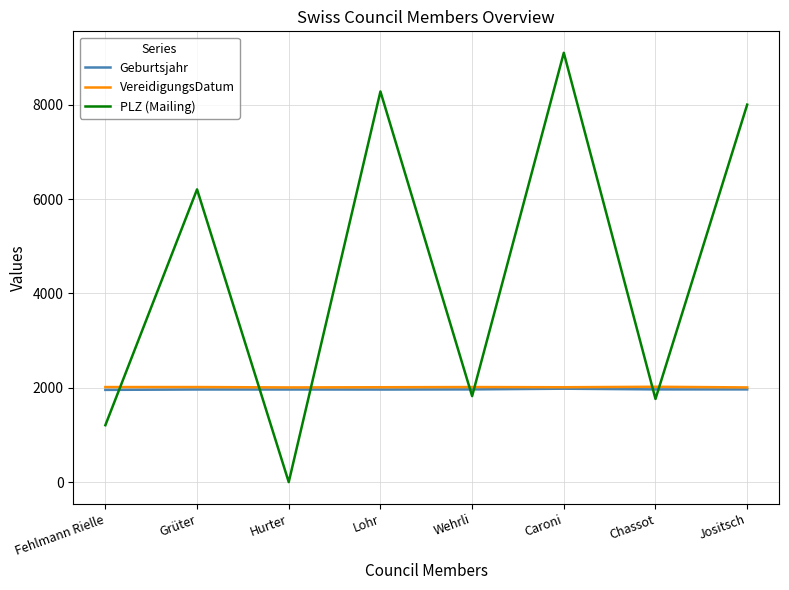

What is the spread (max minus min) of values at Grüter?

4242